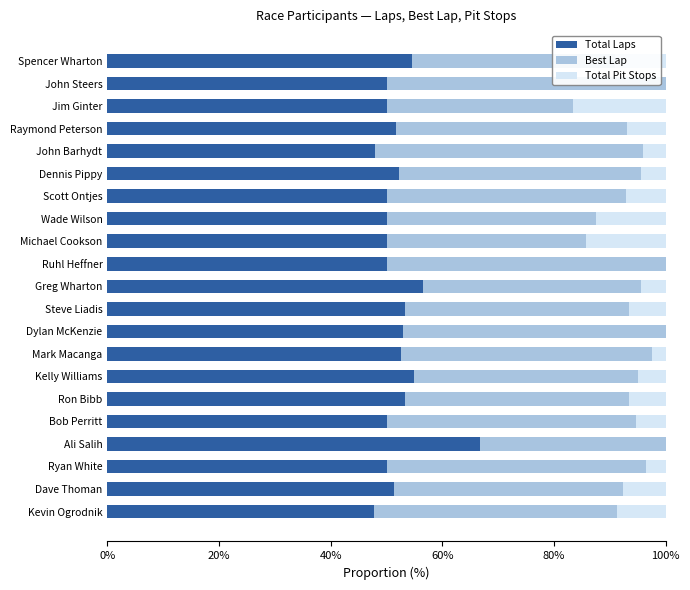

What is the sum of all Total Laps values?

1095.8